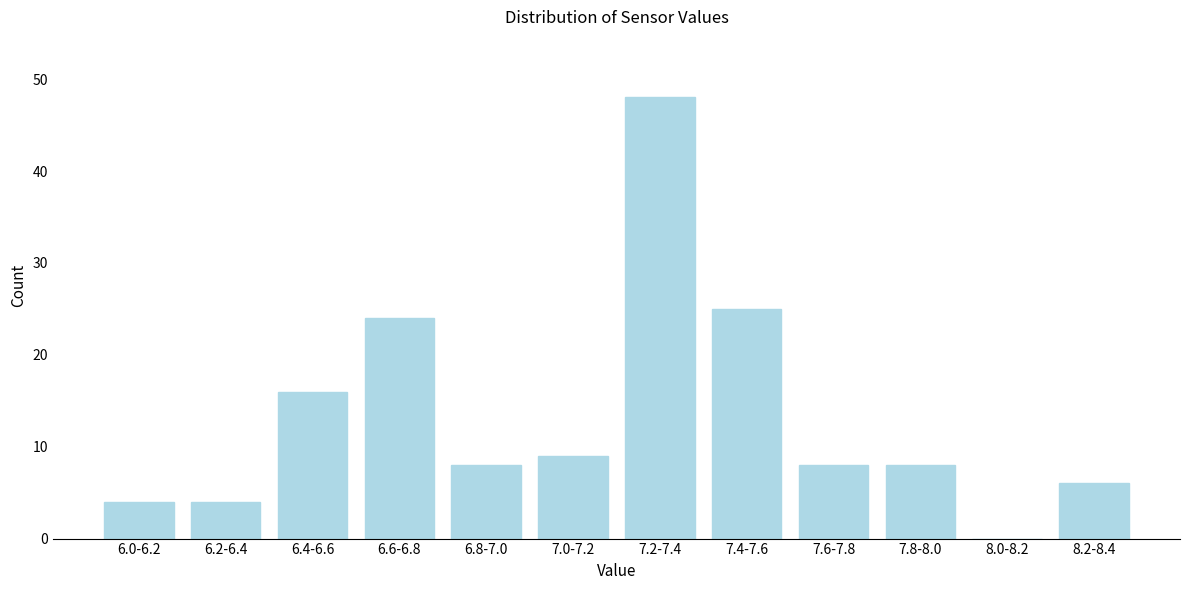

Reading left to right, transcribe all the data shown in this chart.

6.0-6.2=4	6.2-6.4=4	6.4-6.6=16	6.6-6.8=24	6.8-7.0=8	7.0-7.2=9	7.2-7.4=48	7.4-7.6=25	7.6-7.8=8	7.8-8.0=8	8.0-8.2=0	8.2-8.4=6